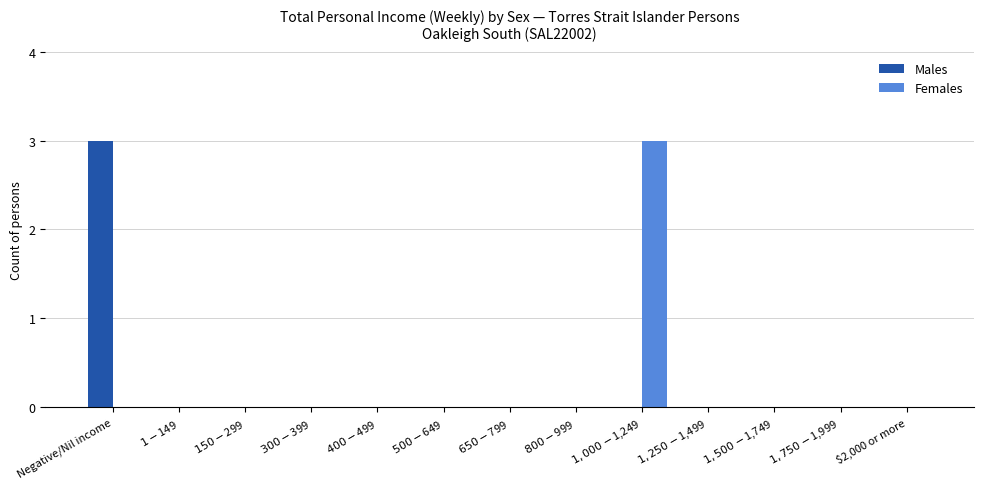

Is it true that Males equals 1 at $800-$999?

False